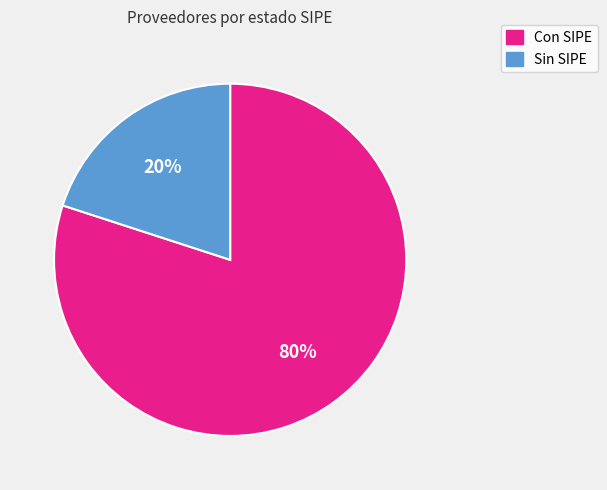

Is the sum of Con SIPE and Sin SIPE greater than half?

Yes